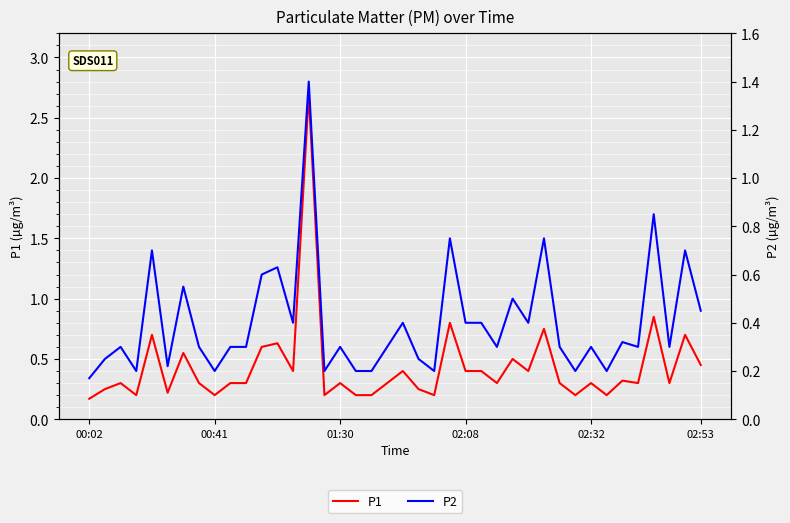

How many P2 values are between 0 and 1?

39